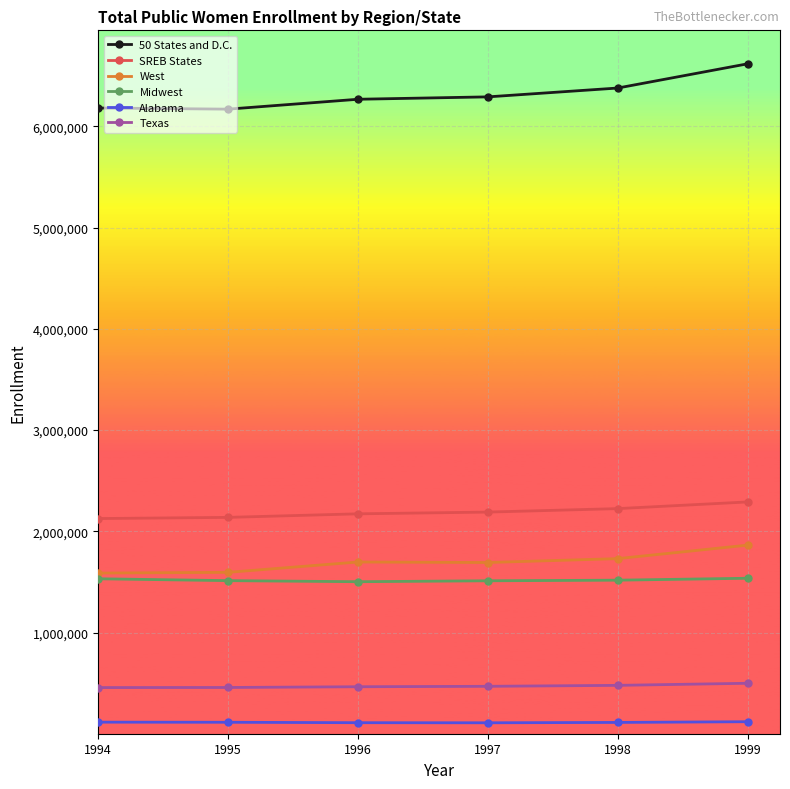

What is the difference between the maximum and second lowest values in the SREB States series?

152438